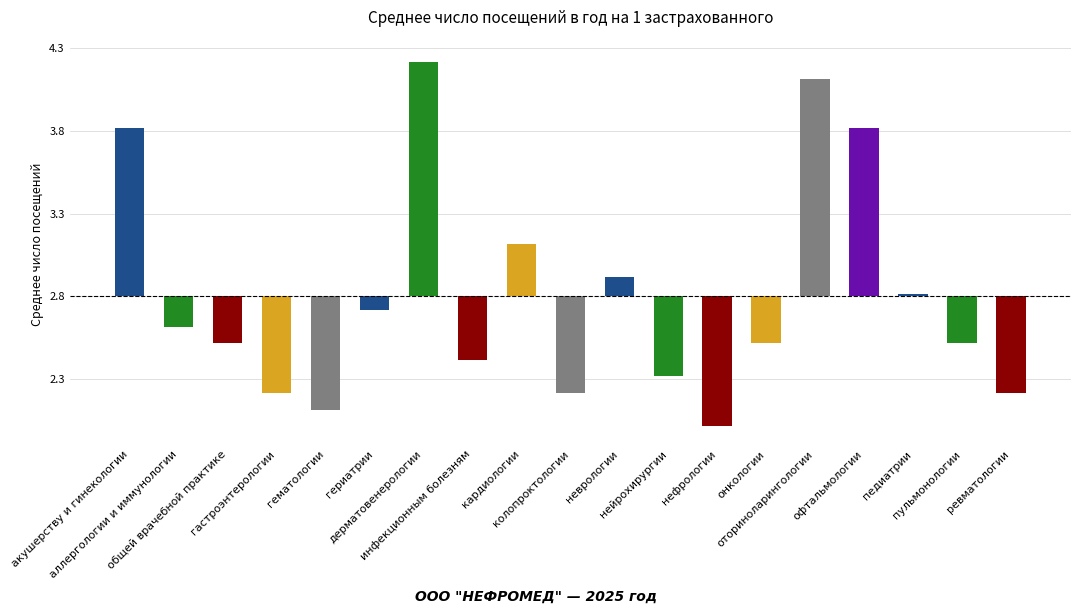

Which has a higher value, общей врачебной практике or аллергологии и иммунологии?

аллергологии и иммунологии